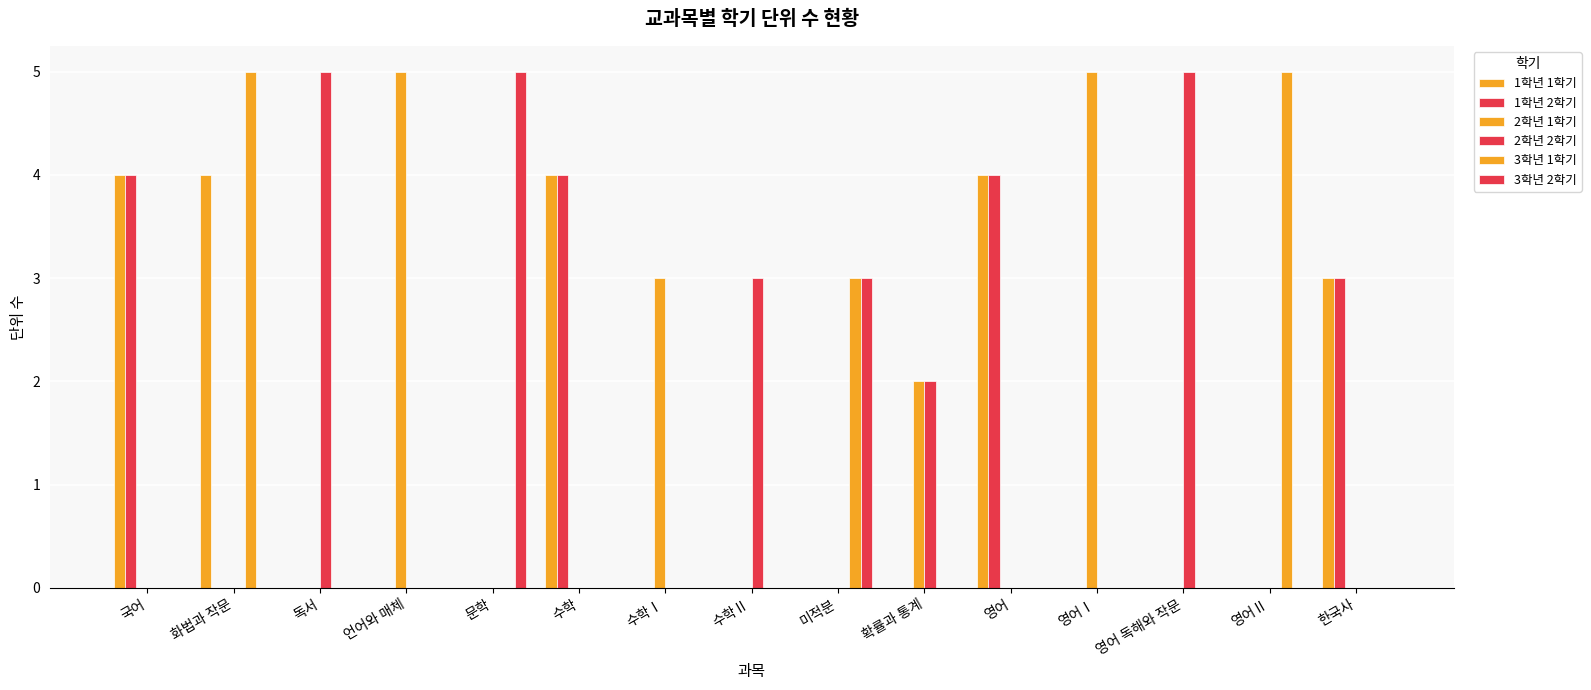

Are the bars grouped side by side (vs. stacked)?

Yes